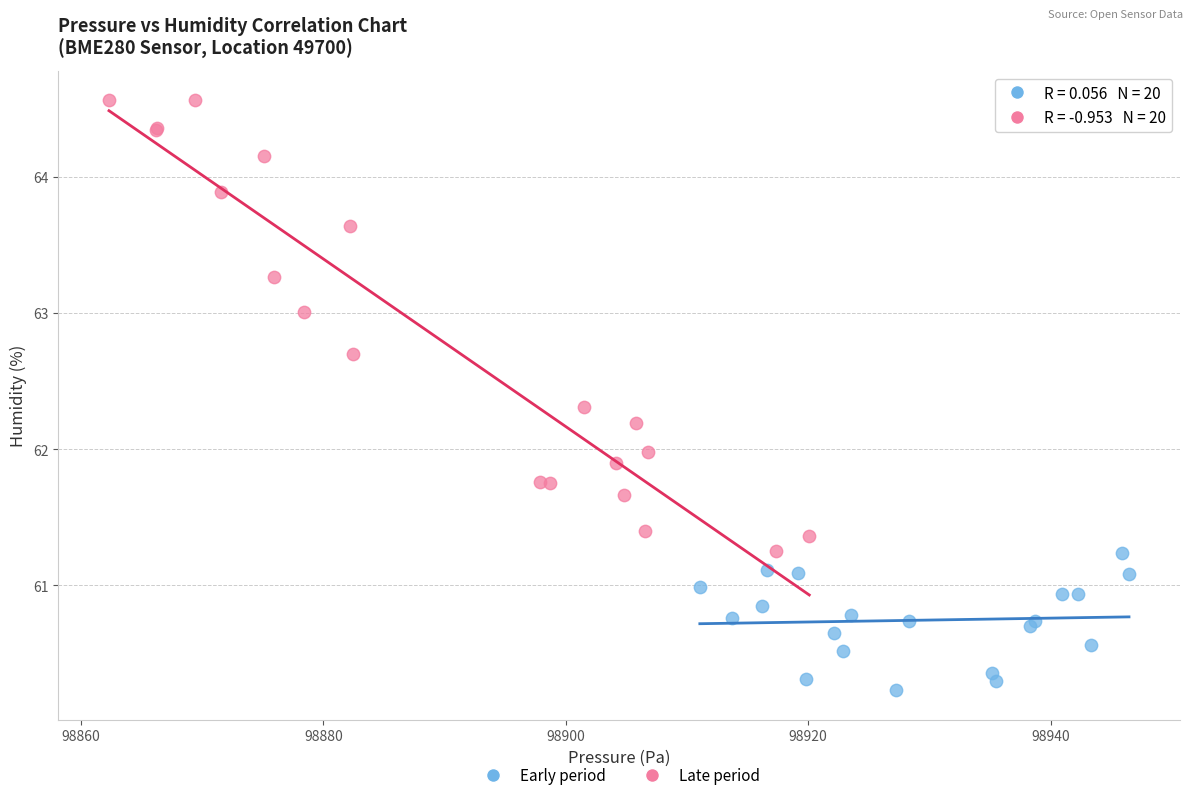

Which series contains the lowest Y value?

Early period